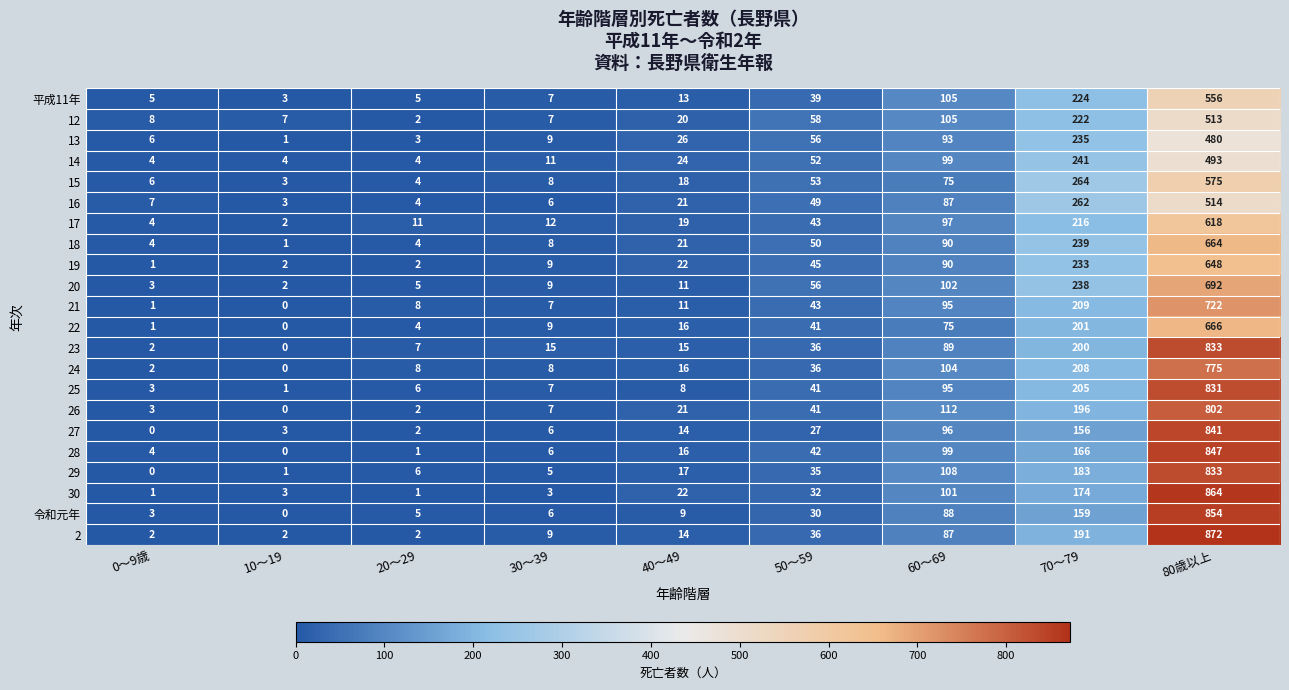

What is the greatest value displayed?

872